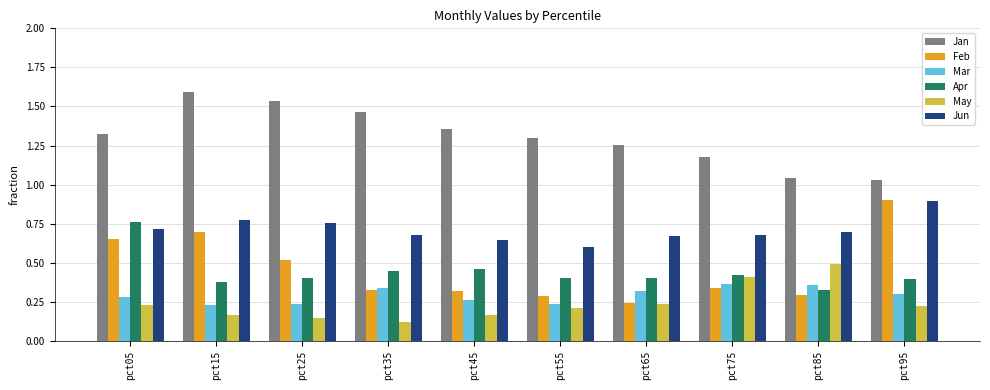

What is the total value across all series at pct35?

3.4